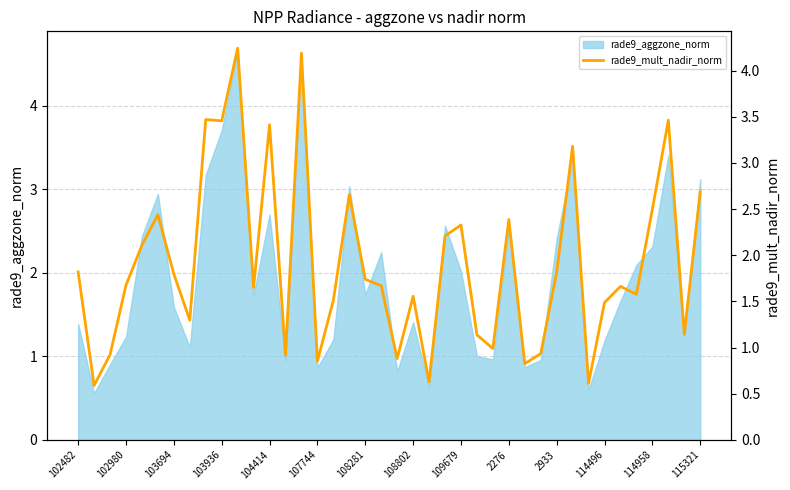

What is the maximum value shown in the chart?

4.2